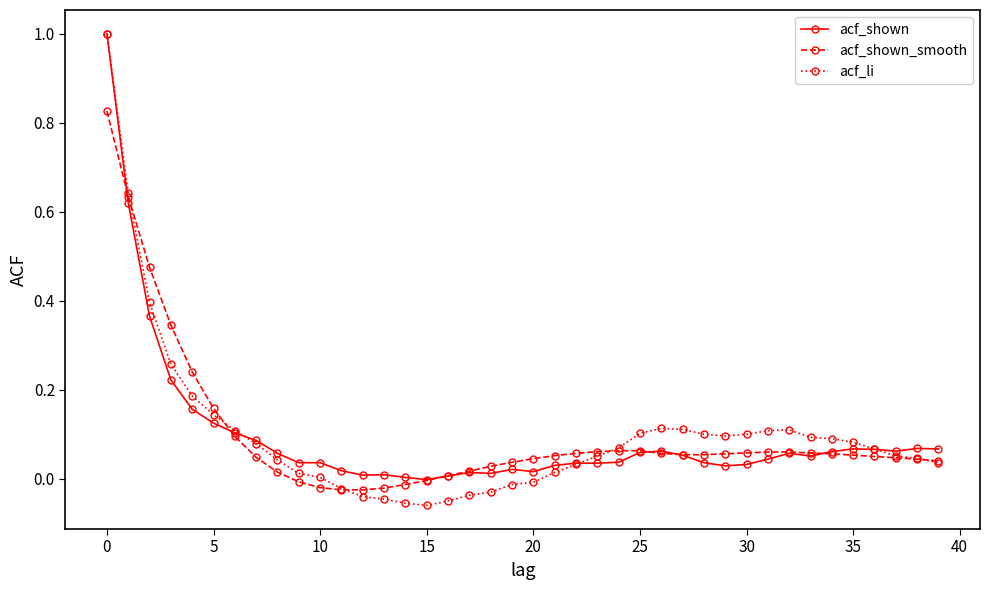

What is the difference between the second highest and second lowest values in the acf_shown_smooth series?

0.7